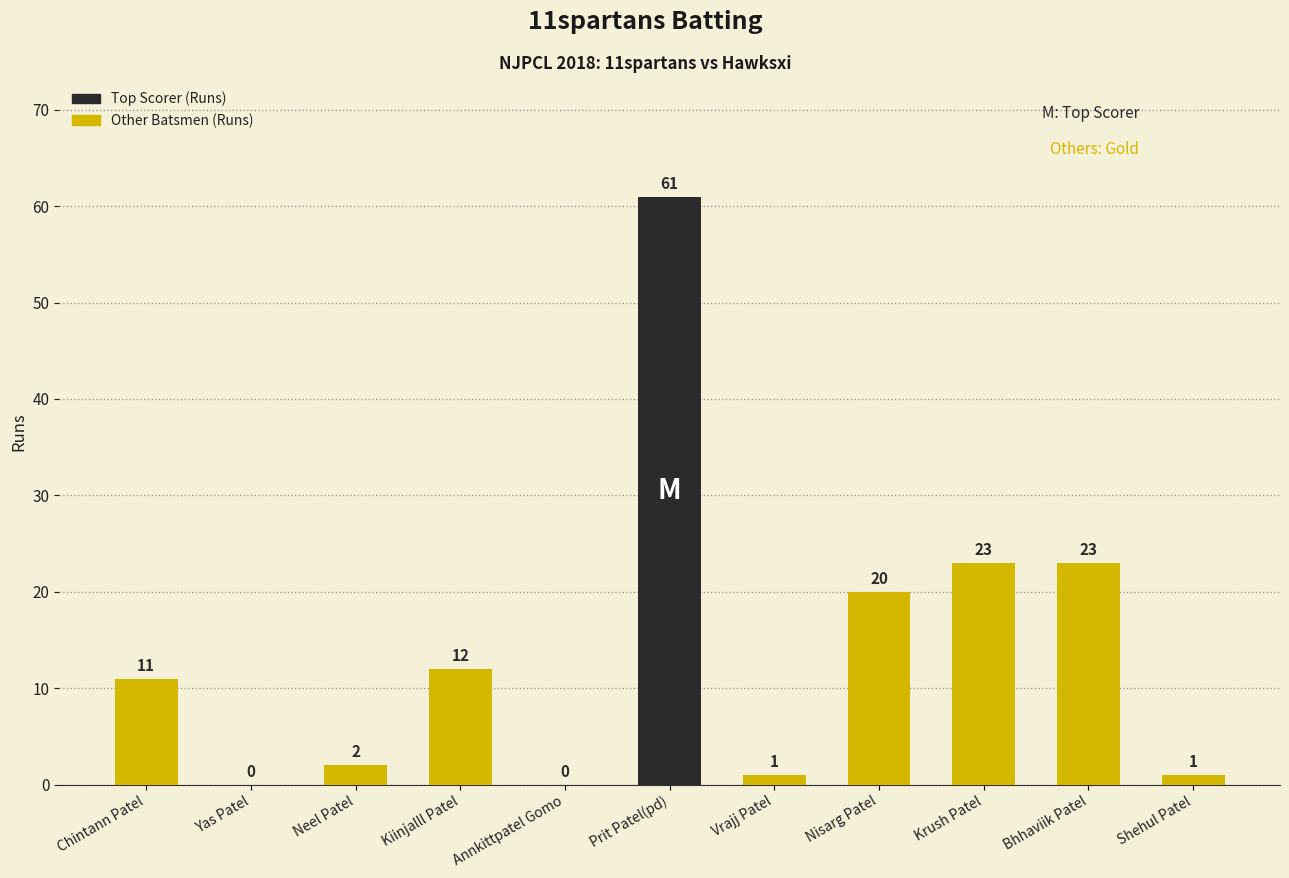

Reading left to right, what are all the values shown in this chart?

Chintann Patel=11	Yas Patel=0	Neel Patel=2	Kiinjalll Patel=12	Annkittpatel Gomo=0	Prit Patel(pd)=61	Vrajj Patel=1	Nisarg Patel=20	Krush Patel=23	Bhhaviik Patel=23	Shehul Patel=1